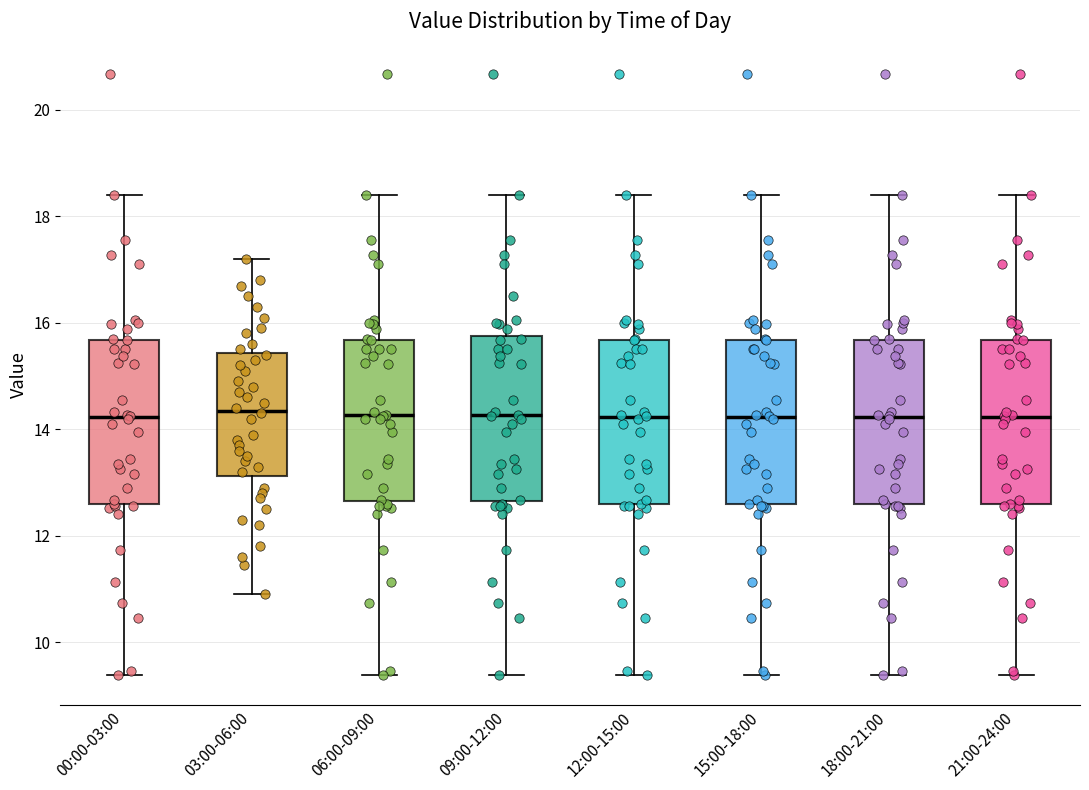

Reading left to right, read every box against the y-axis: the position of its median line, the range the box covers, and the ends of its whiskers. The values are not printed on the chart, so give them approximately, as read against the axis.

00:00-03:00: median 14.2, box 12.6 to 15.6, whiskers 9.4 to 18.4
03:00-06:00: median 14.4, box 13.2 to 15.4, whiskers 11.0 to 17.2
06:00-09:00: median 14.2, box 12.6 to 15.6, whiskers 9.4 to 18.4
09:00-12:00: median 14.2, box 12.6 to 15.8, whiskers 9.4 to 18.4
12:00-15:00: median 14.2, box 12.6 to 15.6, whiskers 9.4 to 18.4
15:00-18:00: median 14.2, box 12.6 to 15.6, whiskers 9.4 to 18.4
18:00-21:00: median 14.2, box 12.6 to 15.6, whiskers 9.4 to 18.4
21:00-24:00: median 14.2, box 12.6 to 15.6, whiskers 9.4 to 18.4